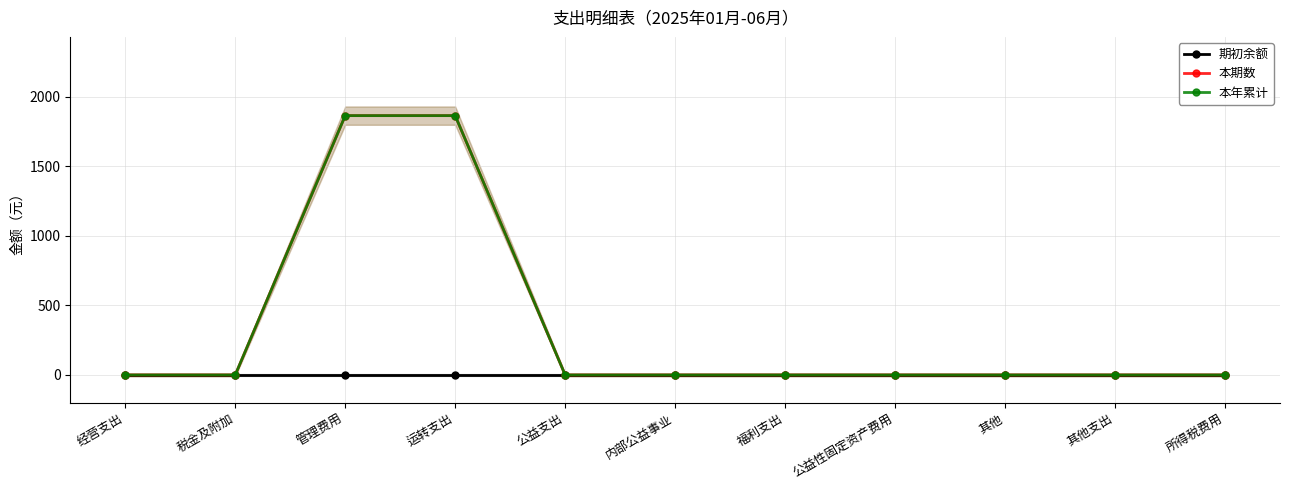

How many lines are shown in the chart?

3